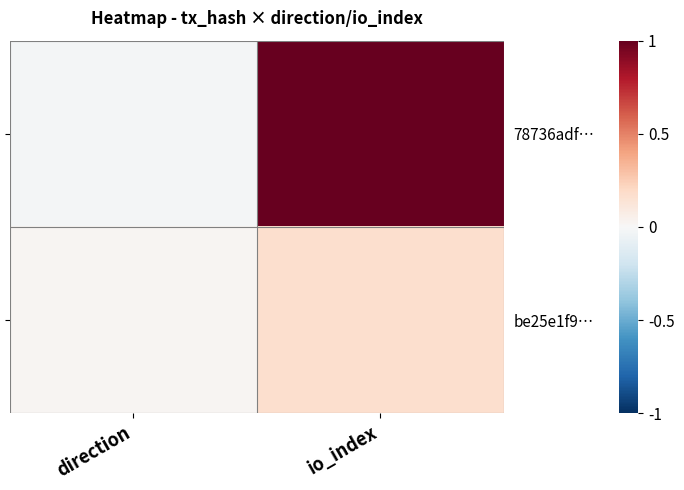

Reading right to left, what are all the values shown in this chart?

78736adf…: io_index=1.0	direction=-0.0
be25e1f9…: io_index=0.2	direction=0.0